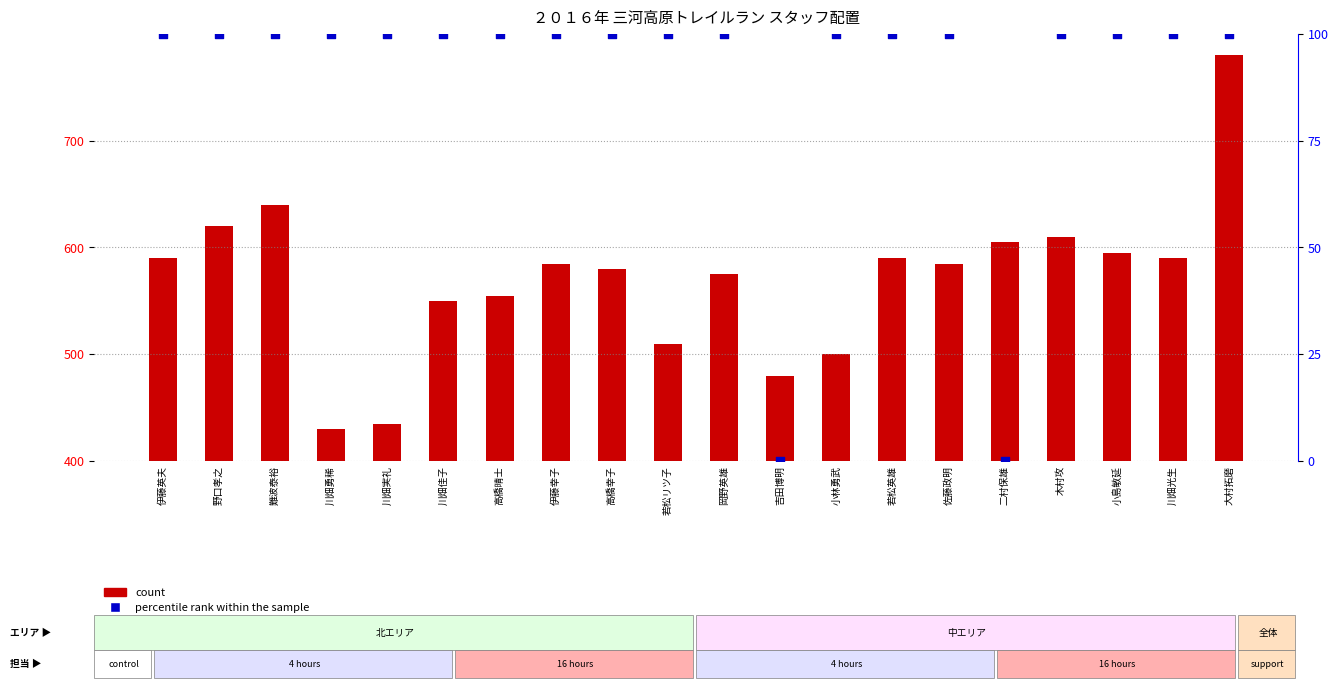

At which category is the sum across all series the highest?

大村拓磨